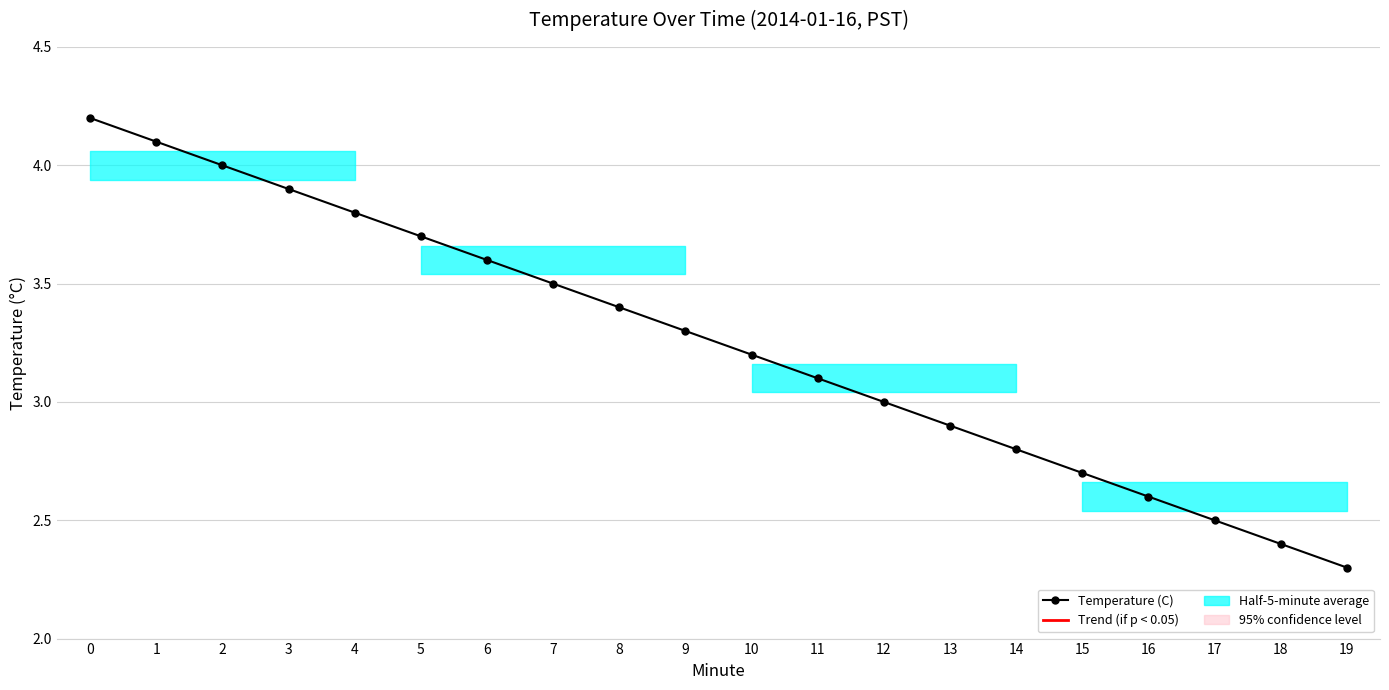

Reading left to right, extract all data points from this chart.

0=4.2	1=4.1	2=4.0	3=3.9	4=3.8	5=3.7	6=3.6	7=3.5	8=3.4	9=3.3	10=3.2	11=3.1	12=3.0	13=2.9	14=2.8	15=2.7	16=2.6	17=2.5	18=2.4	19=2.3